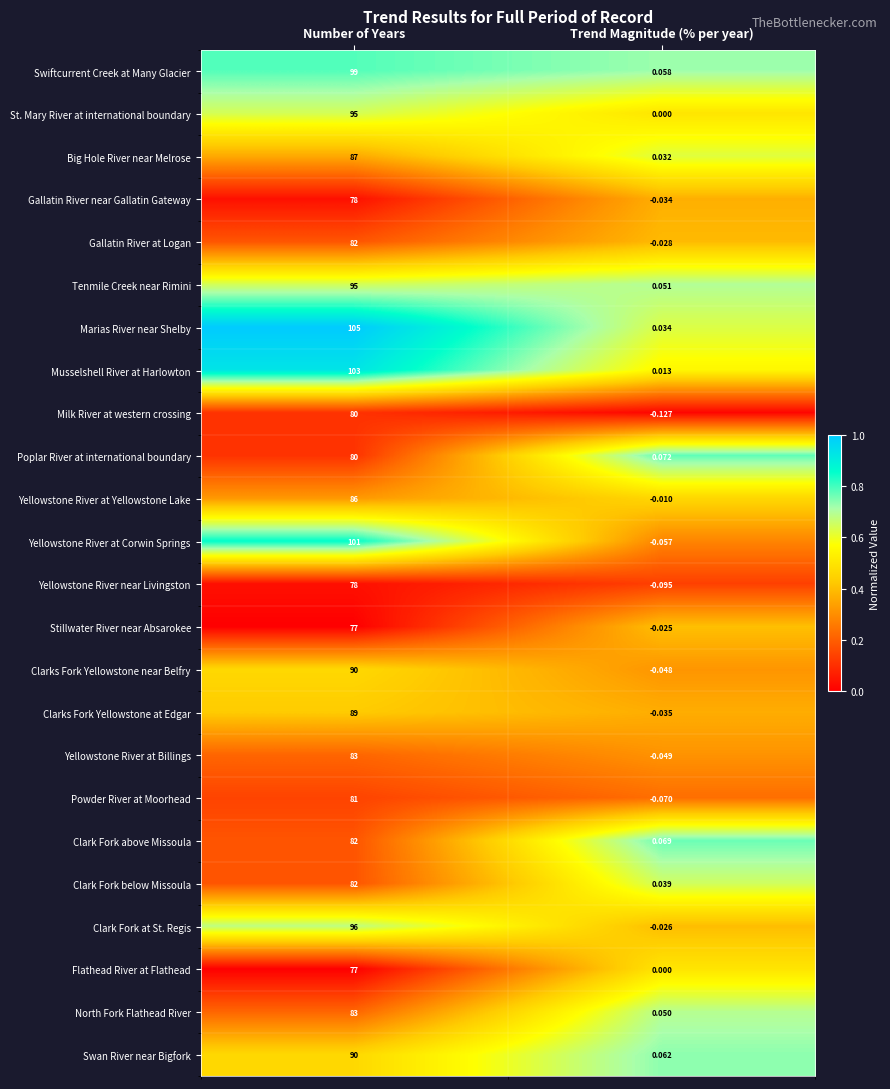

At which label is Powder River at Moorhead closest to 40?

Trend Magnitude (% per year)